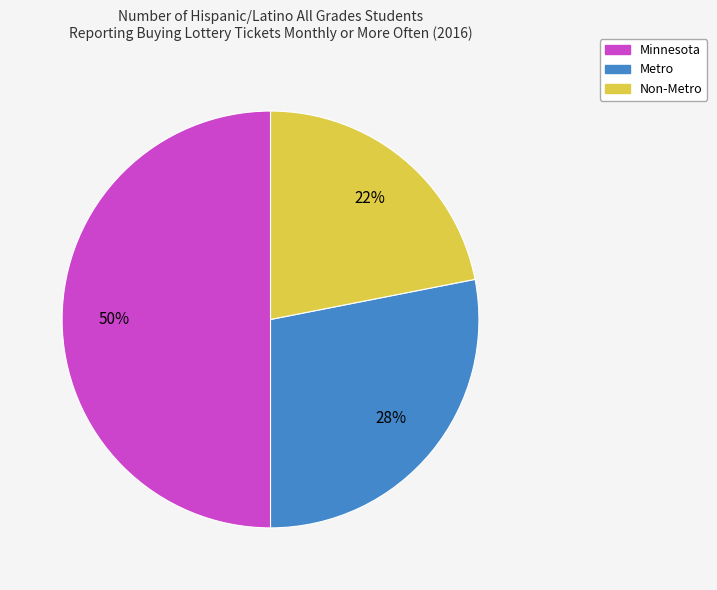

Rank the categories by value from highest to lowest.

Minnesota, Metro, Non-Metro